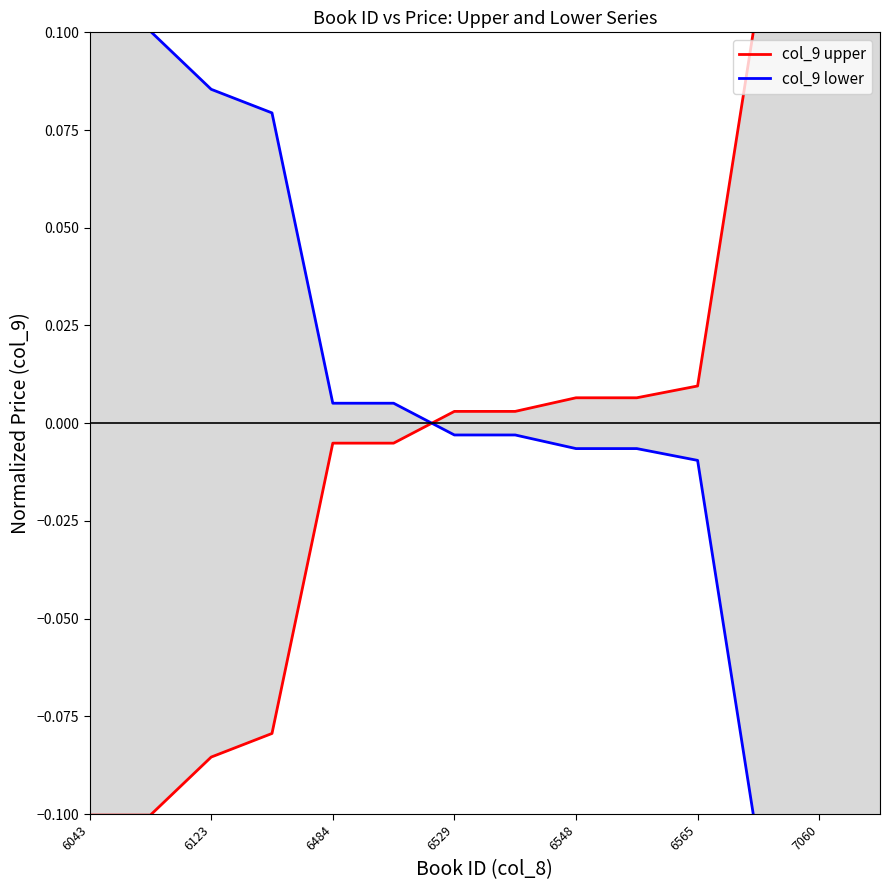

How many values in the col_9 lower series exceed 0?

6